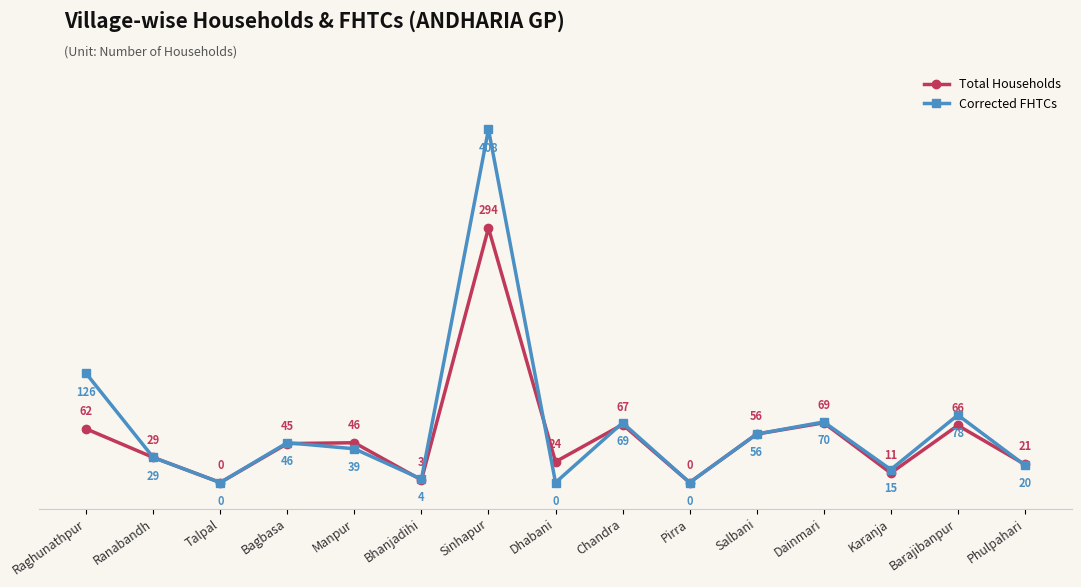

Between Ranabandh and Chandra, which series saw the biggest shift?

Corrected FHTCs